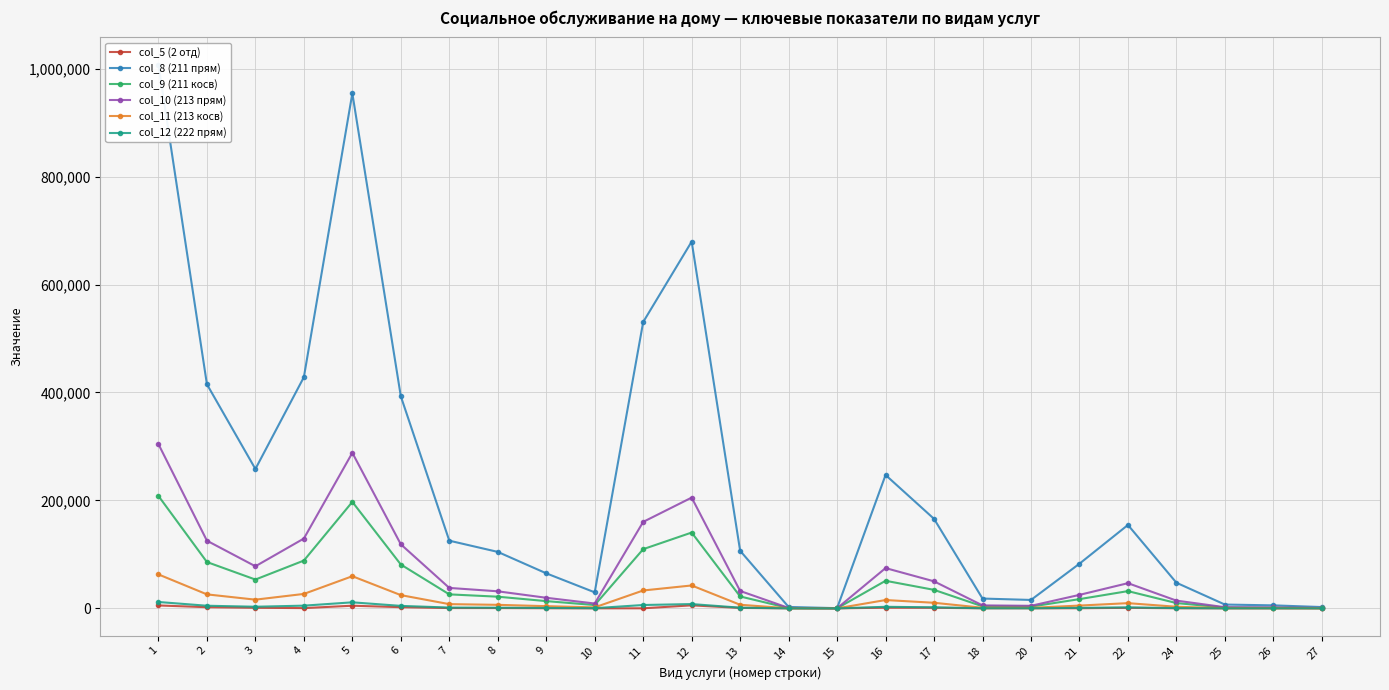

True or false: col_12 (222 прям) has a value of 30.4 at 14.

True